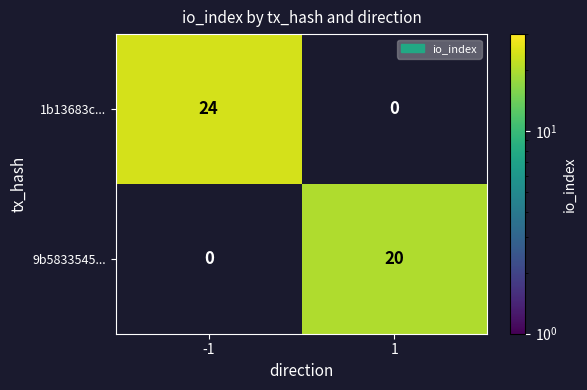

True or false: 1b13683c... has a value of 11 at -1.

False